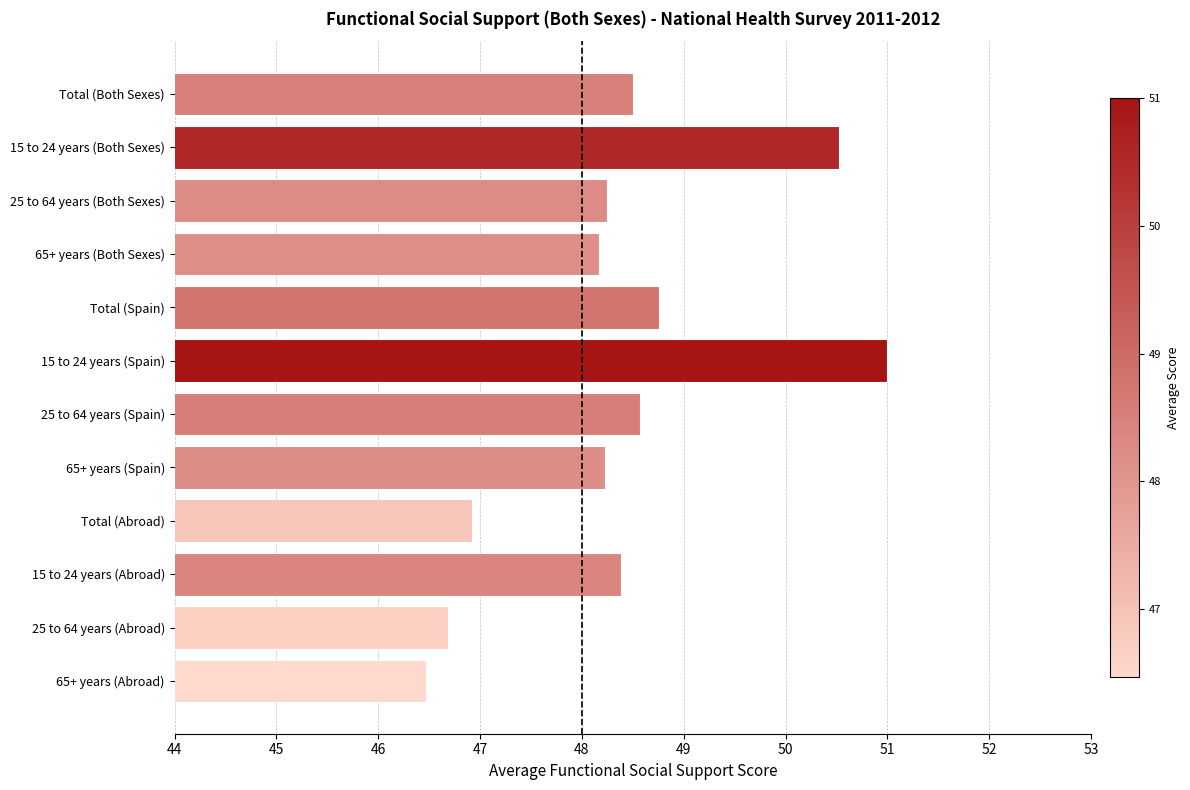

What is the value of the 11th bar from the top?

46.7